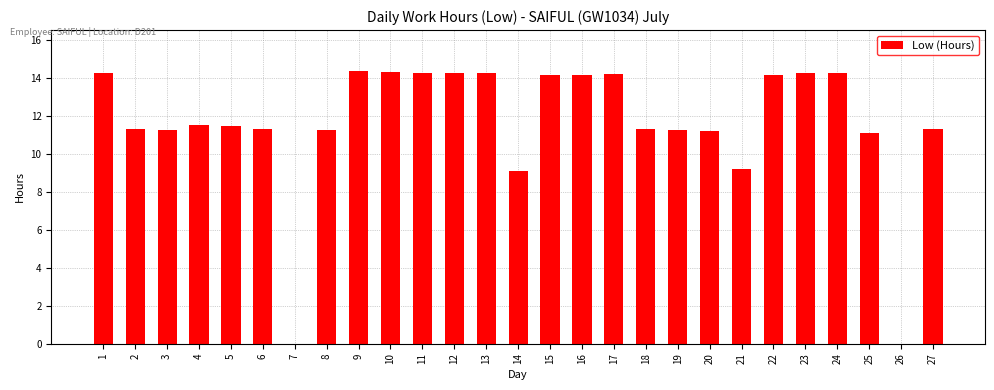

Is it true that the value at 27 is 6.0?

False